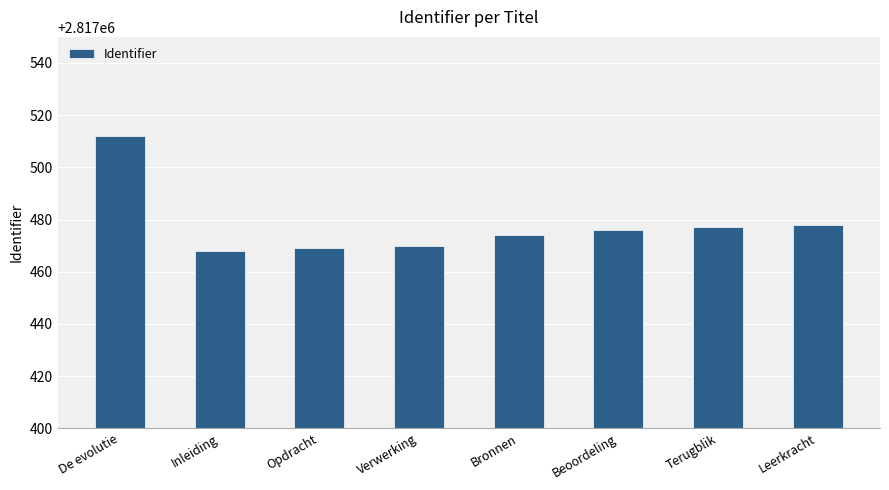

How many series are shown in this chart?

1